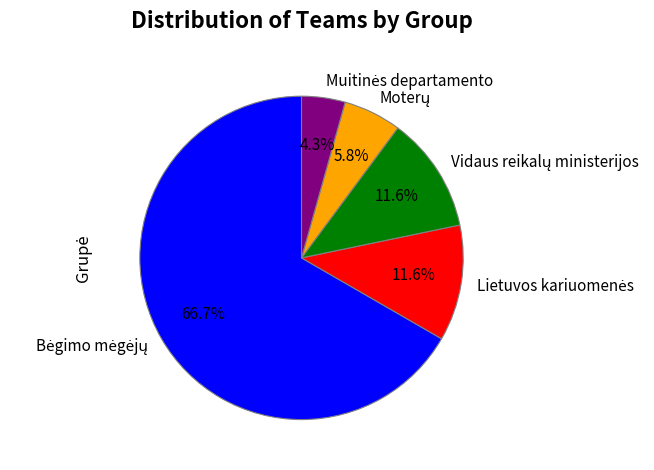

Is there any slice that represents more than half of the pie?

Yes